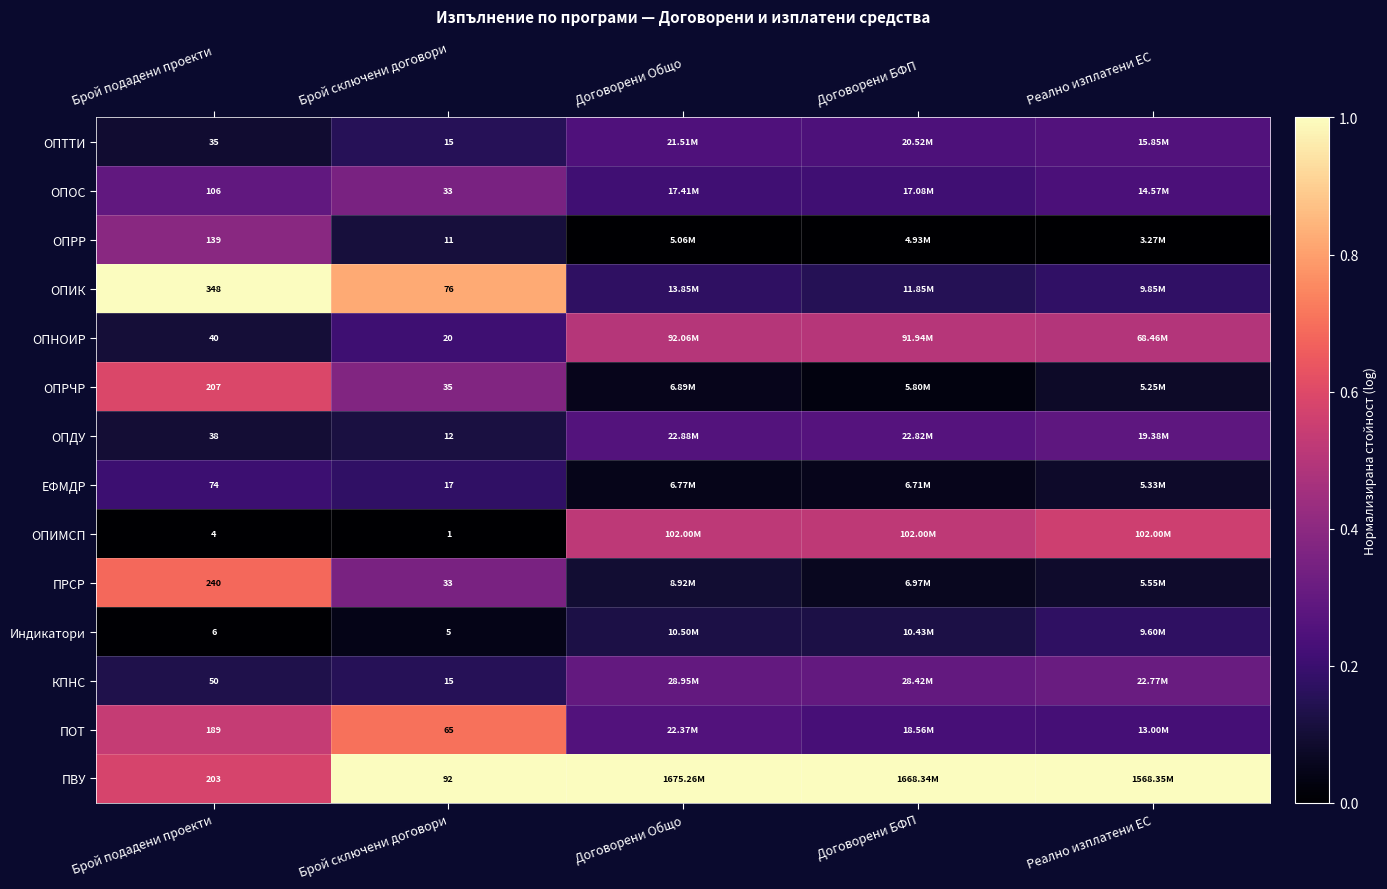

At Брой подадени проекти, list the series in order from largest to smallest.

ОПИК, ПРСР, ОПРЧР, ПВУ, ПОТ, ОПРР, ОПОС, ЕФМДР, КПНС, ОПНОИР, ОПДУ, ОПТТИ, Индикатори, ОПИМСП